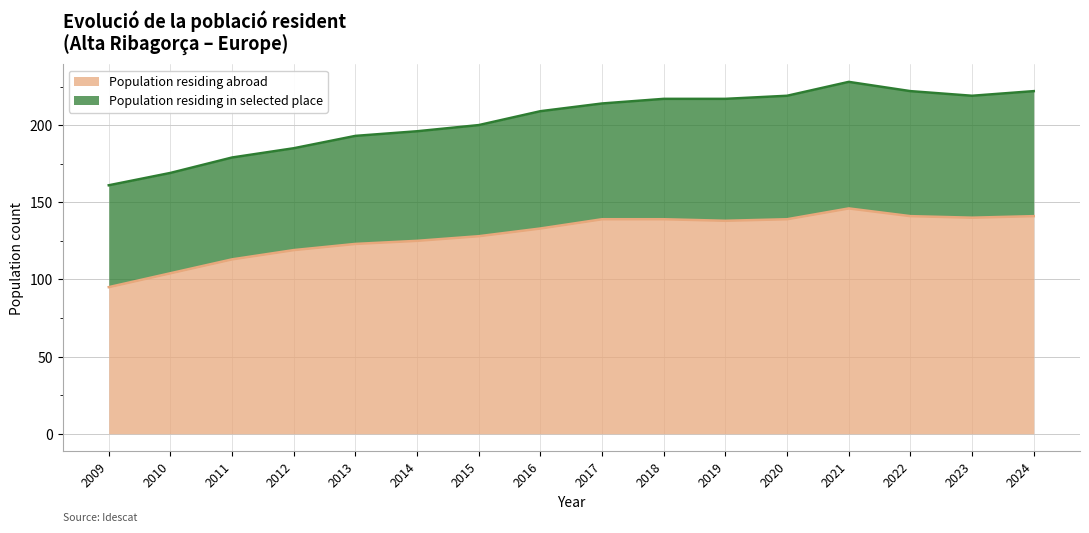

Reading left to right, extract all data points from this chart.

95	104	113	119	123	125	128	133	139	139	138	139	146	141	140	141